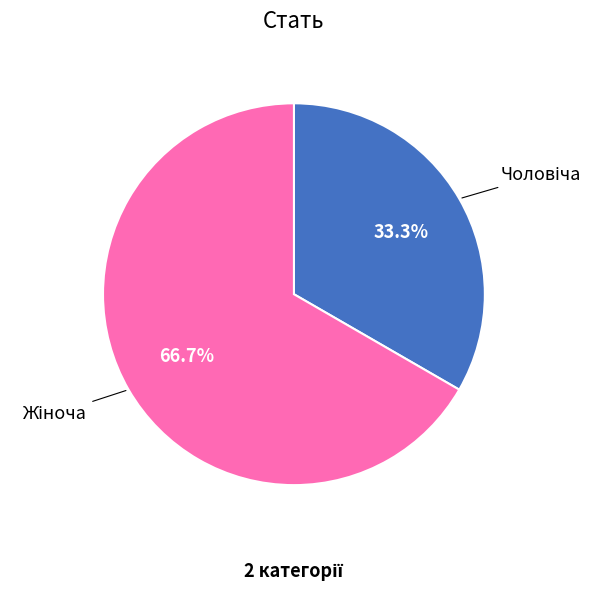

Does any single category account for the majority?

Yes